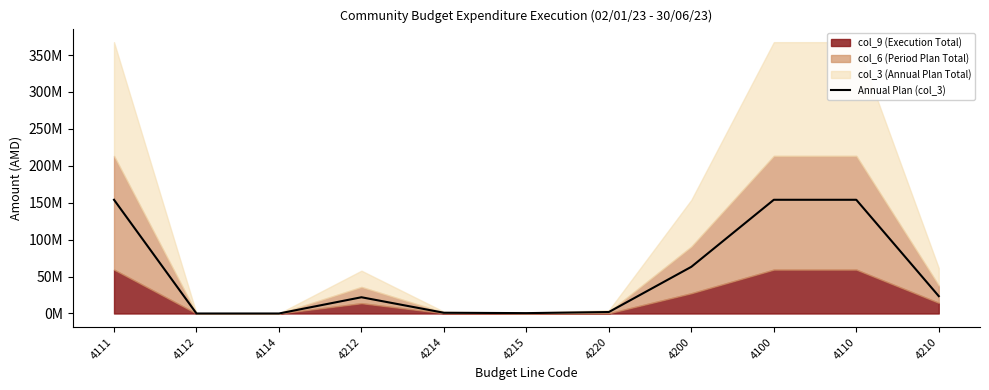

What is the difference between the values at 4220 and 4112?

2000000.0